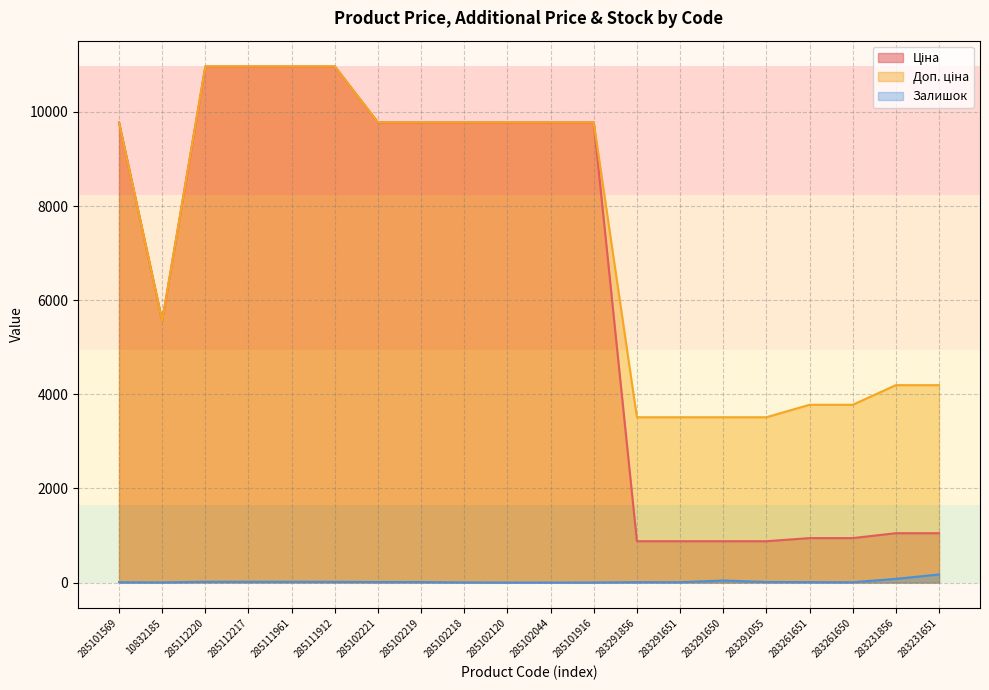

Between 285102221 and 283291651, which series saw the biggest shift?

Ціна